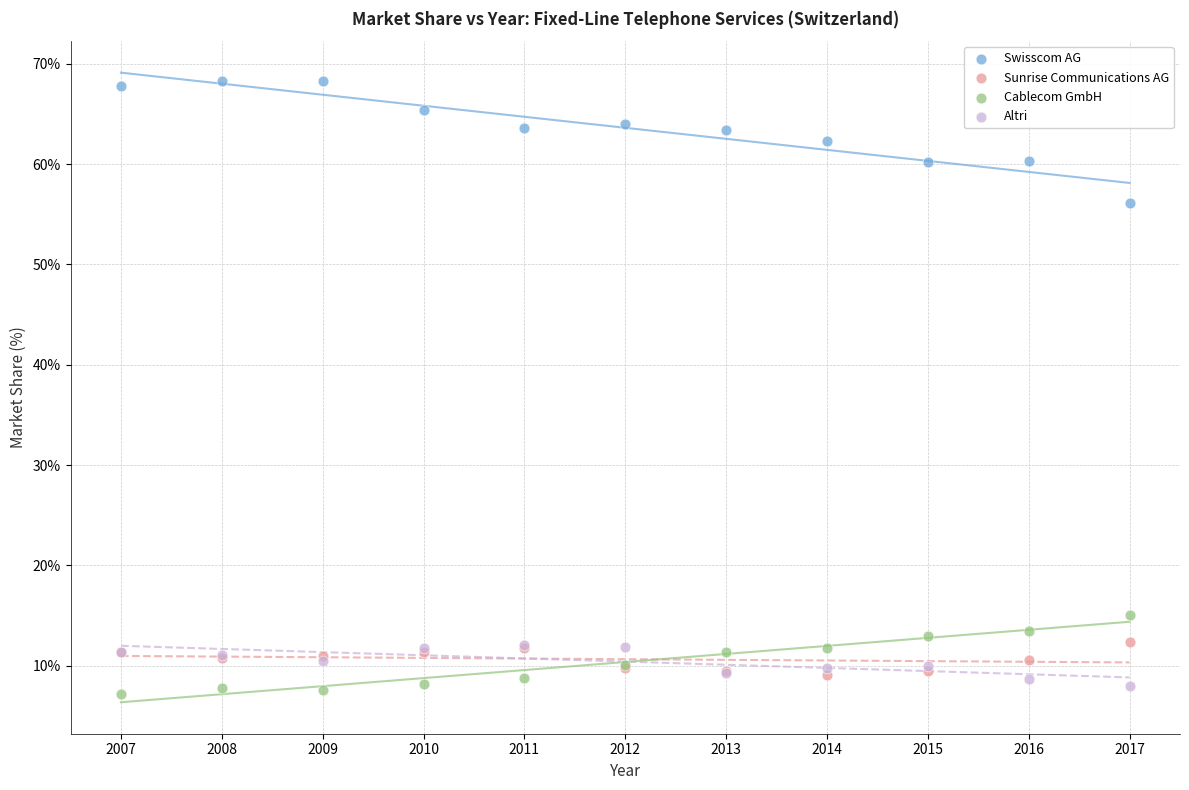

Across all series, what Y value is closest to 37?

56.1